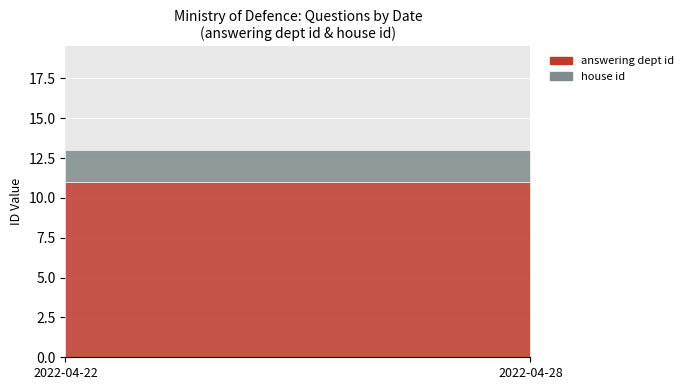

Is it true that house id equals 3 at 2022-04-28?

False